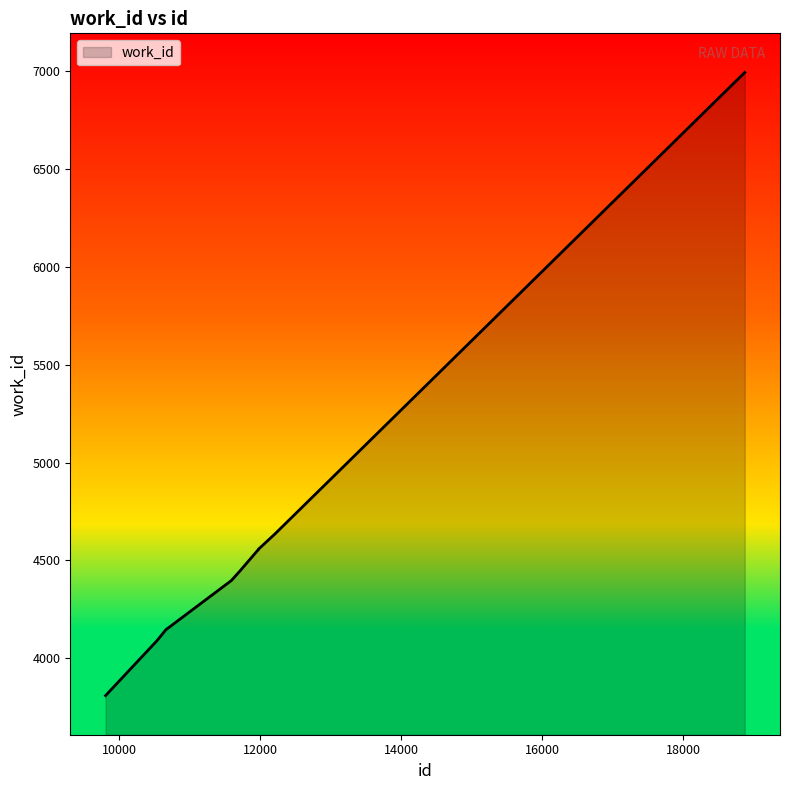

What is the difference between the maximum and minimum values?

3186